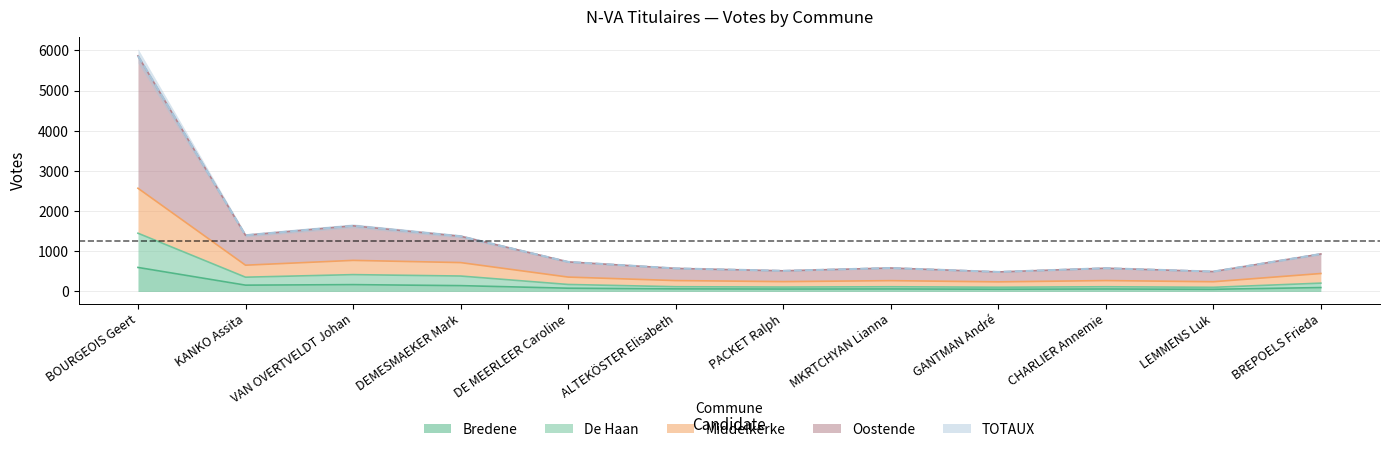

Reading left to right, transcribe all the data shown in this chart.

Bredene: BOURGEOIS Geert=598	KANKO Assita=157	VAN OVERTVELDT Johan=170	DEMESMAEKER Mark=145	DE MEERLEER Caroline=81	ALTEKÖSTER Elisabeth=64	PACKET Ralph=60	MKRTCHYAN Lianna=62	GANTMAN André=56	CHARLIER Annemie=61	LEMMENS Luk=54	BREPOELS Frieda=97
De Haan: BOURGEOIS Geert=1450	KANKO Assita=355	VAN OVERTVELDT Johan=419	DEMESMAEKER Mark=384	DE MEERLEER Caroline=174	ALTEKÖSTER Elisabeth=118	PACKET Ralph=109	MKRTCHYAN Lianna=117	GANTMAN André=105	CHARLIER Annemie=117	LEMMENS Luk=103	BREPOELS Frieda=207
Middelkerke: BOURGEOIS Geert=2570	KANKO Assita=654	VAN OVERTVELDT Johan=774	DEMESMAEKER Mark=719	DE MEERLEER Caroline=358	ALTEKÖSTER Elisabeth=271	PACKET Ralph=245	MKRTCHYAN Lianna=269	GANTMAN André=239	CHARLIER Annemie=271	LEMMENS Luk=242	BREPOELS Frieda=447
Oostende: BOURGEOIS Geert=5866	KANKO Assita=1398	VAN OVERTVELDT Johan=1634	DEMESMAEKER Mark=1374	DE MEERLEER Caroline=736	ALTEKÖSTER Elisabeth=574	PACKET Ralph=514	MKRTCHYAN Lianna=584	GANTMAN André=486	CHARLIER Annemie=579	LEMMENS Luk=495	BREPOELS Frieda=933
TOTAUX: BOURGEOIS Geert=5866	KANKO Assita=1398	VAN OVERTVELDT Johan=1634	DEMESMAEKER Mark=1374	DE MEERLEER Caroline=736	ALTEKÖSTER Elisabeth=574	PACKET Ralph=514	MKRTCHYAN Lianna=584	GANTMAN André=486	CHARLIER Annemie=579	LEMMENS Luk=495	BREPOELS Frieda=933